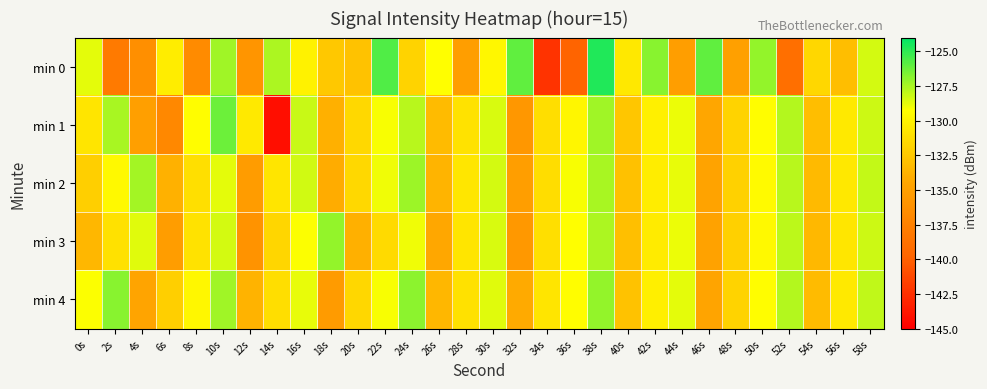

How many categories are shown in the chart?

30